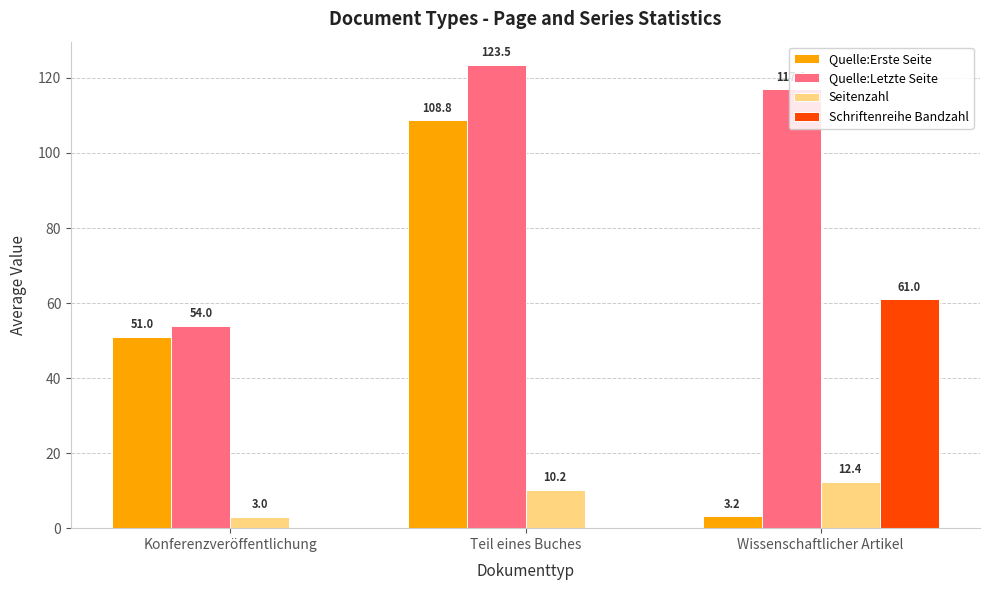

At which category does the chart reach its peak across all series?

Teil eines Buches